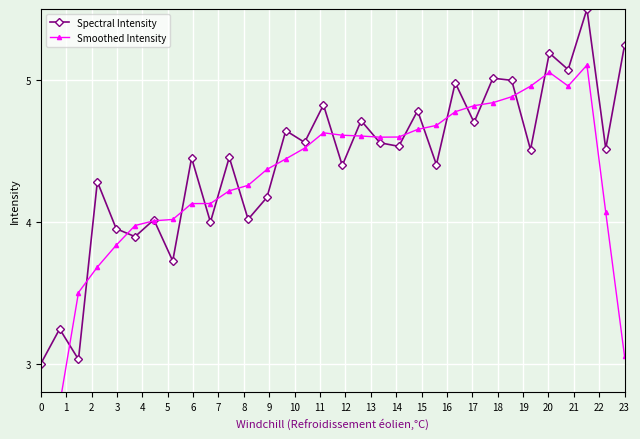

Reading left to right, list all the values displayed in this chart.

Spectral Intensity: 3.0	3.2	3.0	4.3	4.0	3.9	4.0	3.7	4.5	4.0	4.5	4.0	4.2	4.6	4.6	4.8	4.4	4.7	4.6	4.5	4.8	4.4	5.0	4.7	5.0	5.0	4.5	5.2	5.1	5.5	4.5	5.2
Smoothed Intensity: 1.9	2.7	3.5	3.7	3.8	4.0	4.0	4.0	4.1	4.1	4.2	4.3	4.4	4.4	4.5	4.6	4.6	4.6	4.6	4.6	4.7	4.7	4.8	4.8	4.8	4.9	5.0	5.1	5.0	5.1	4.1	3.1